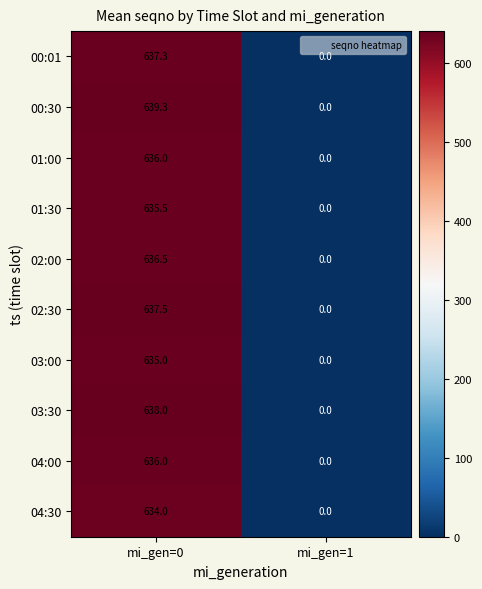

Reading right to left, what are all the values shown in this chart?

00:01: 0.0	637.3
00:30: 0.0	639.3
01:00: 0.0	636.0
01:30: 0.0	635.5
02:00: 0.0	636.5
02:30: 0.0	637.5
03:00: 0.0	635.0
03:30: 0.0	638.0
04:00: 0.0	636.0
04:30: 0.0	634.0